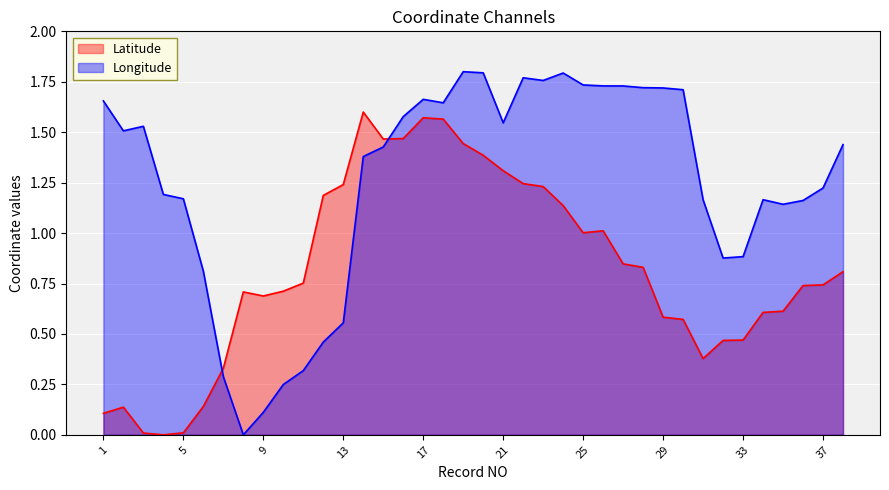

How many lines are shown in the chart?

2